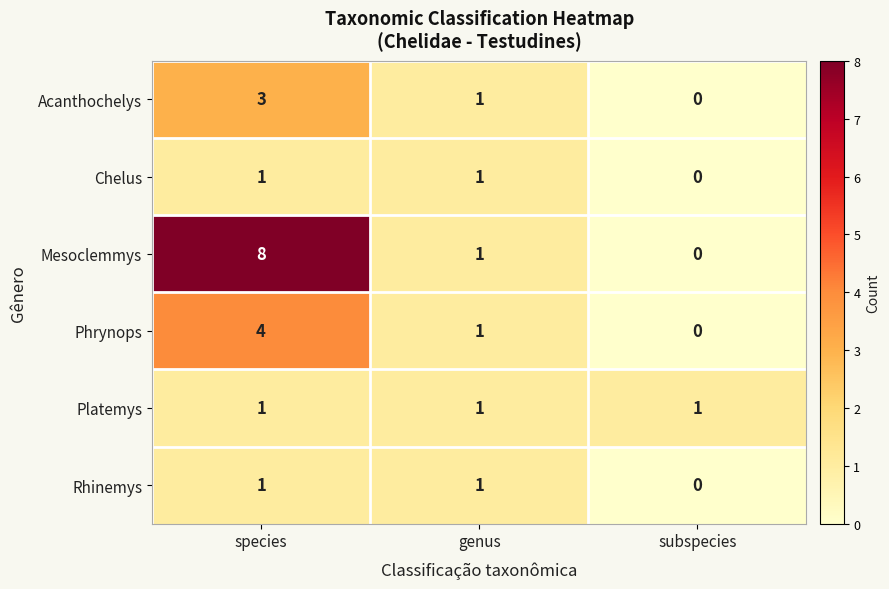

Which series has the widest spread of values?

Mesoclemmys